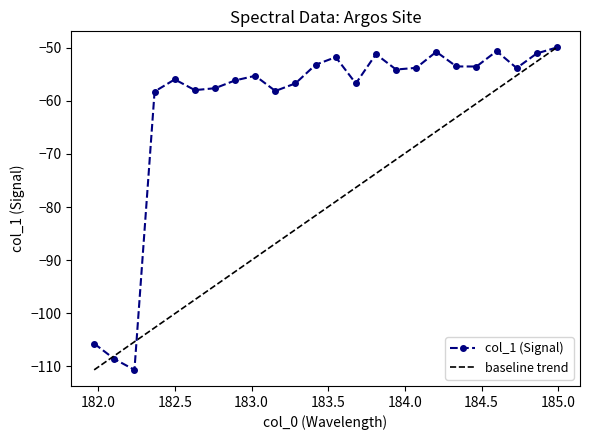

What is the lowest value of the col_1 (Signal) series?

-110.7